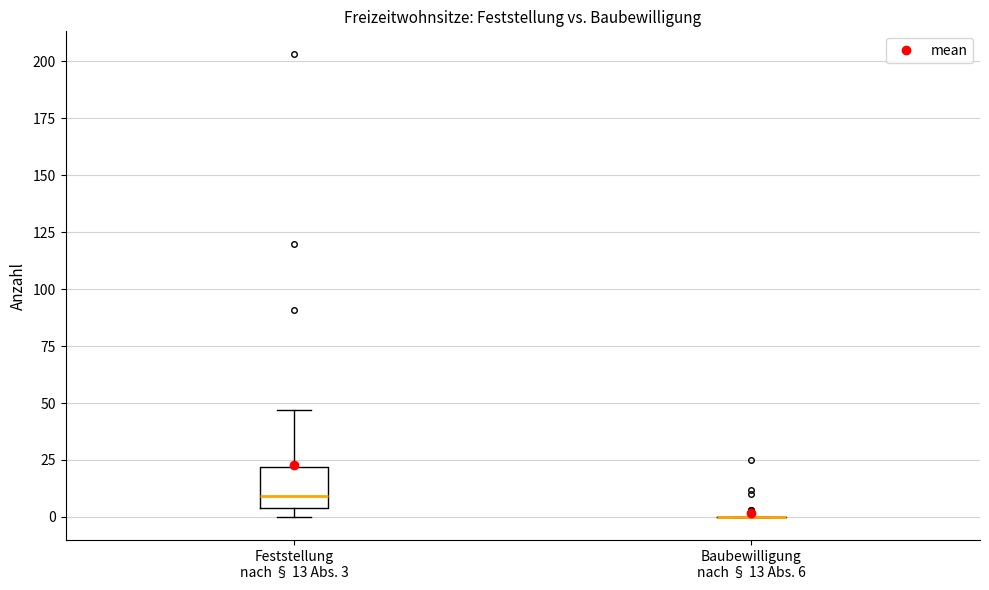

Where does the upper whisker of the box for Feststellung nach § 13 Abs. 3 end on the y-axis? The values are not printed on the chart, so give them approximately, as read against the axis.

45